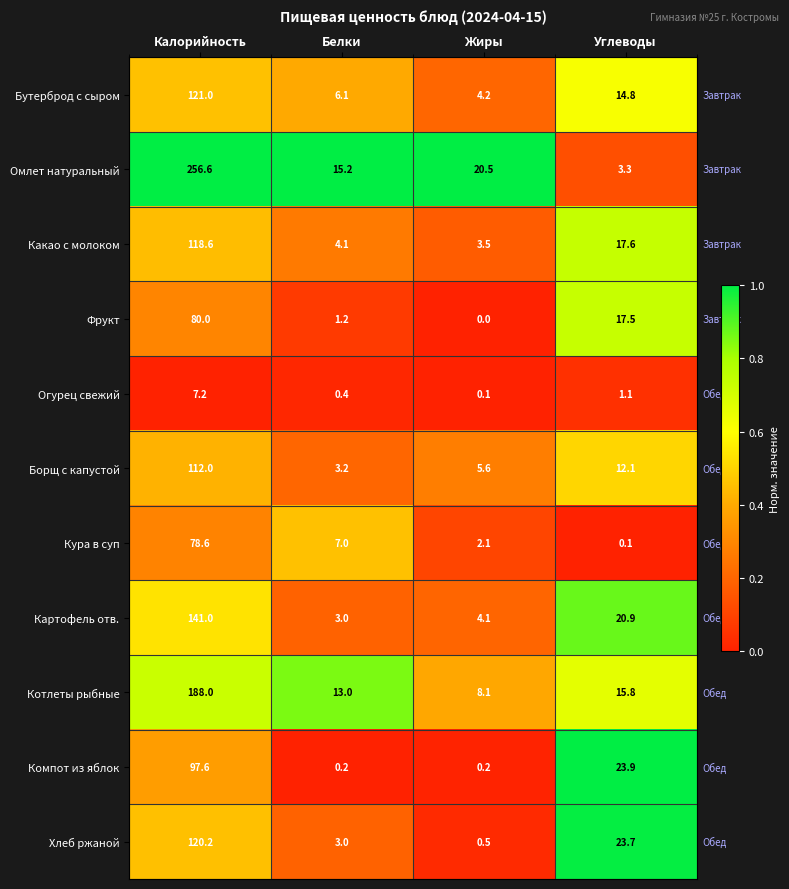

Is it true that Фрукт equals 80.0 at Калорийность?

True